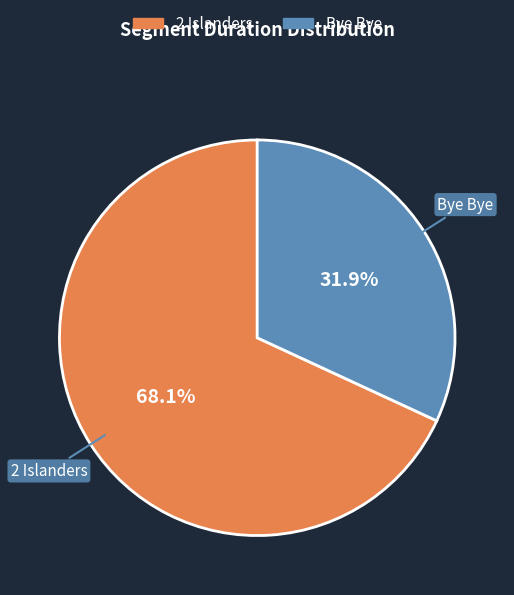

How many slices are in this pie chart?

2